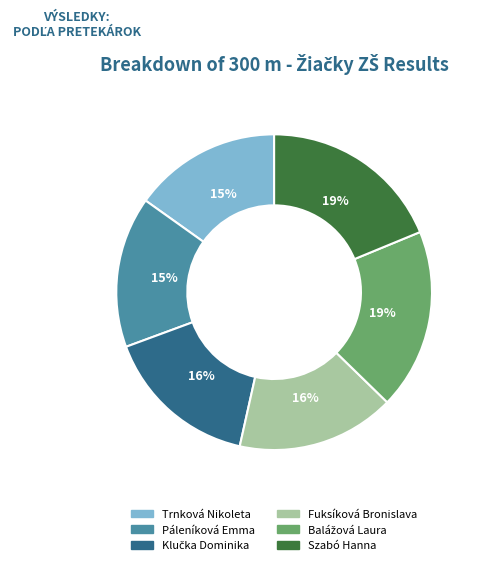

Is it true that Trnková Nikoleta is 2% of the pie?

False